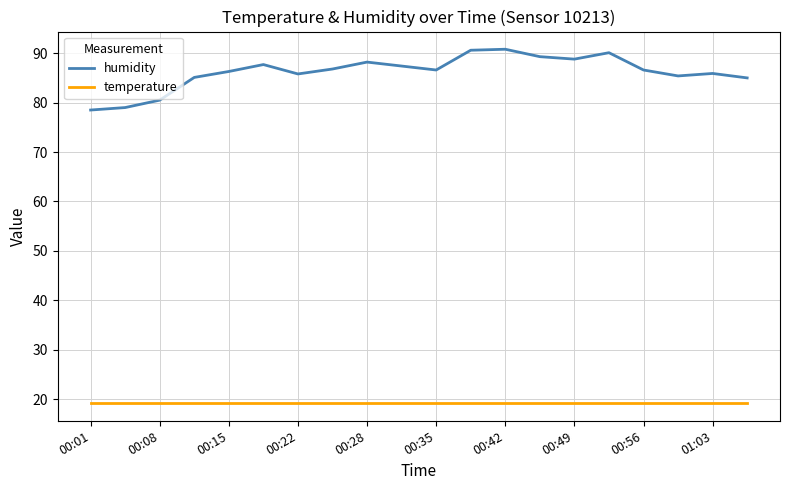

Which series has the largest total across all categories?

humidity